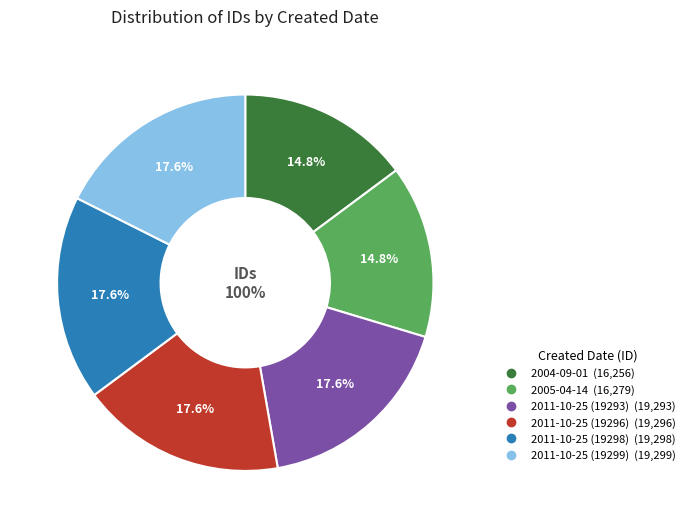

Count the number of slices in the pie.

6